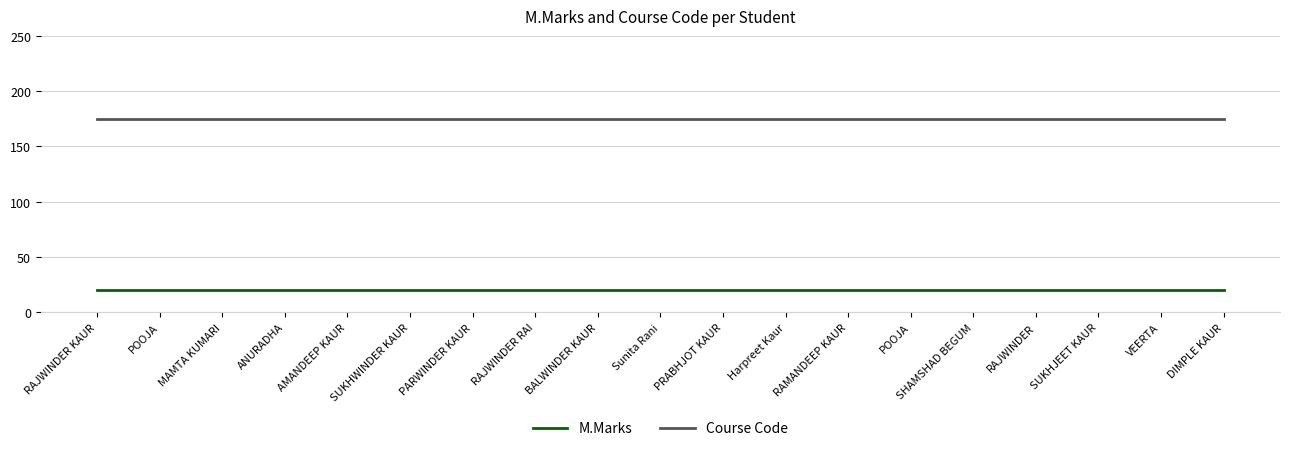

What is the maximum value for M.Marks?

20